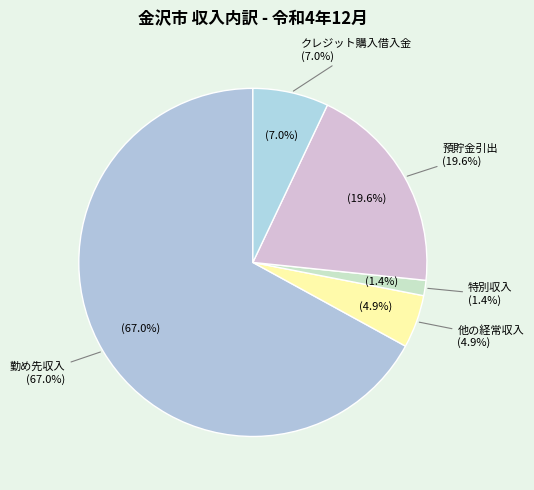

To the nearest percent, what is the difference between the 勤め先収入 and クレジット購入借入金 slice percentages?

60%